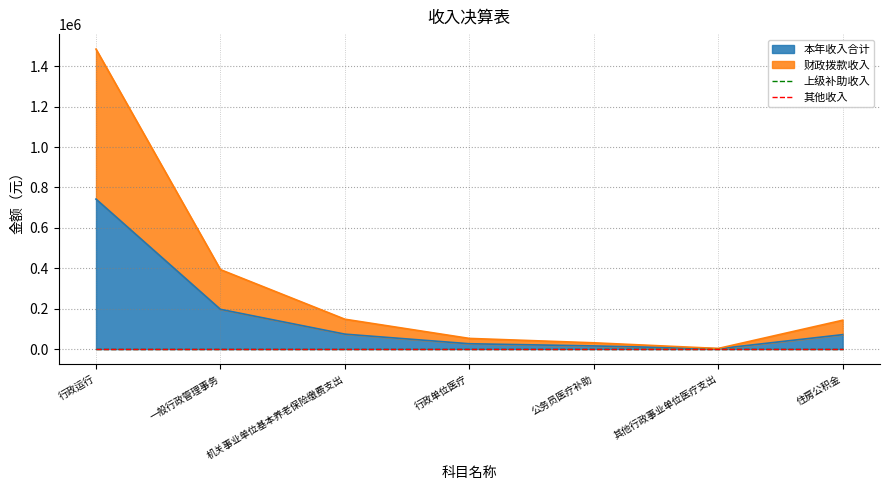

What value does the 财政拨款收入 series have at 住房公积金?

142756.0